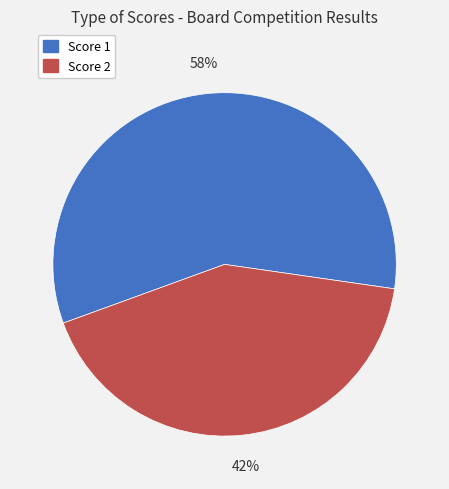

Does Score 2 account for over 50% of the chart?

No